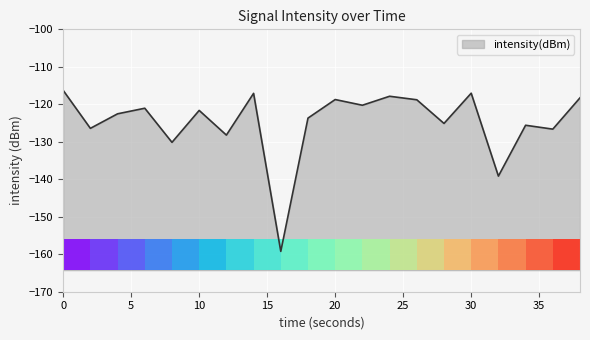

What is the sum of the values at 28 and 24?

-243.0